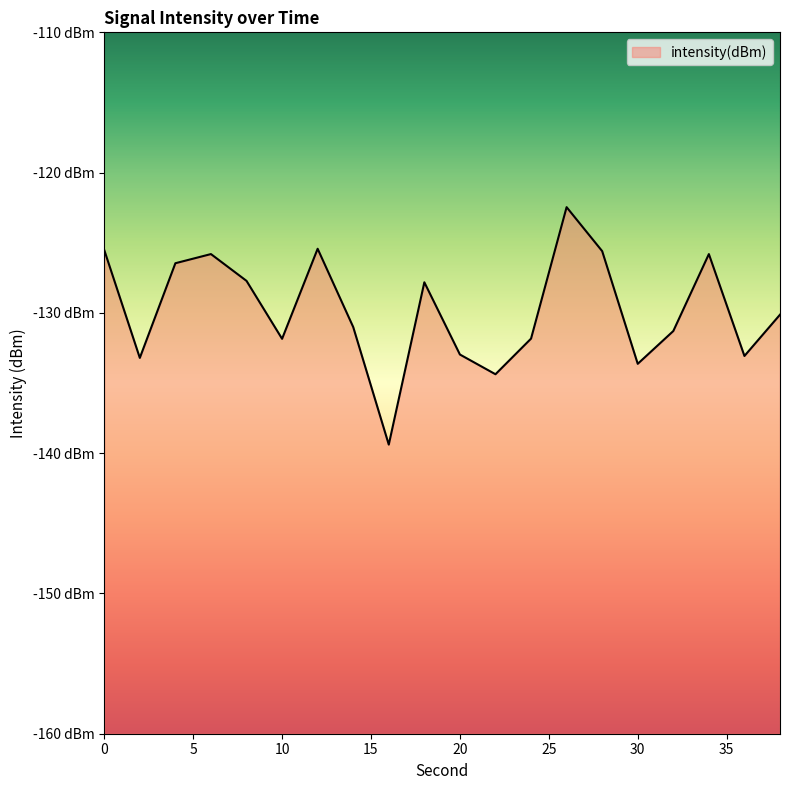

Reading left to right, transcribe all the data shown in this chart.

0=-125.5	2=-133.2	4=-126.5	6=-125.8	8=-127.7	10=-131.8	12=-125.4	14=-131.0	16=-139.4	18=-127.8	20=-133.0	22=-134.4	24=-131.8	26=-122.5	28=-125.6	30=-133.6	32=-131.3	34=-125.8	36=-133.1	38=-130.1